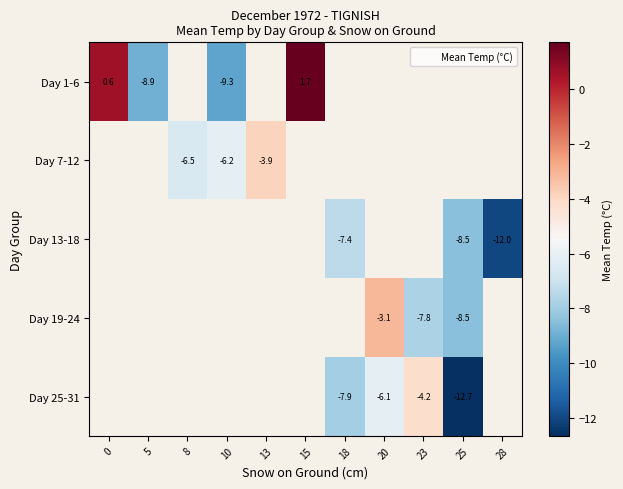

How many data points does each series have?

11